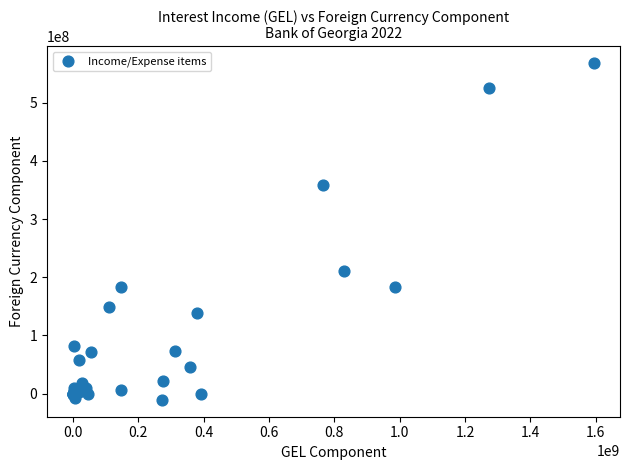

What Y value in the scatter plot is closest to 278567306?

209968534.5